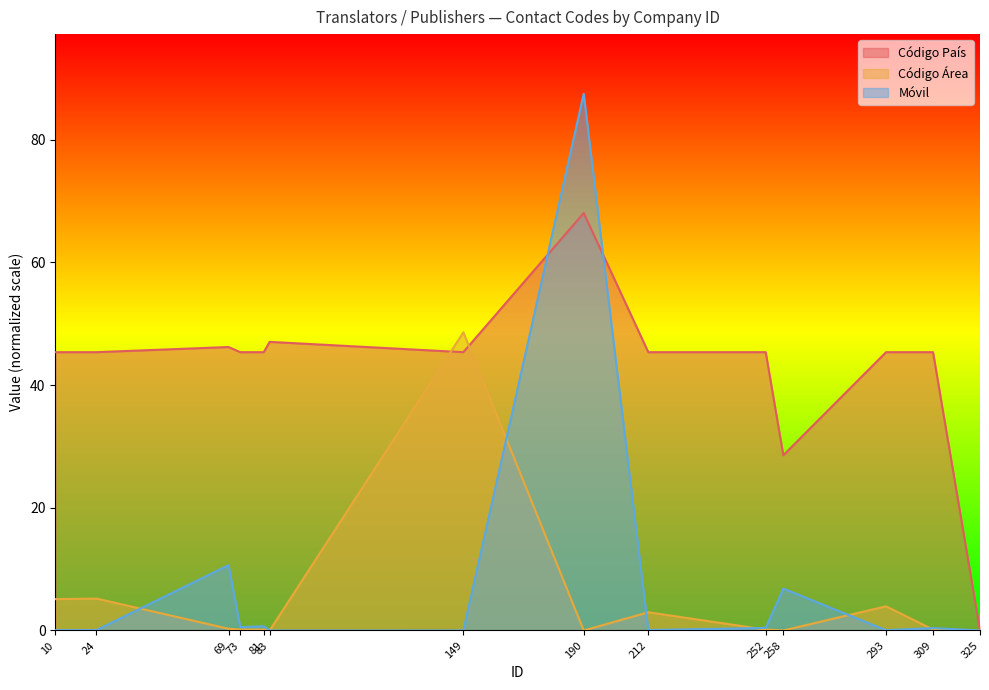

Where is Móvil nearest to the value 43?

69